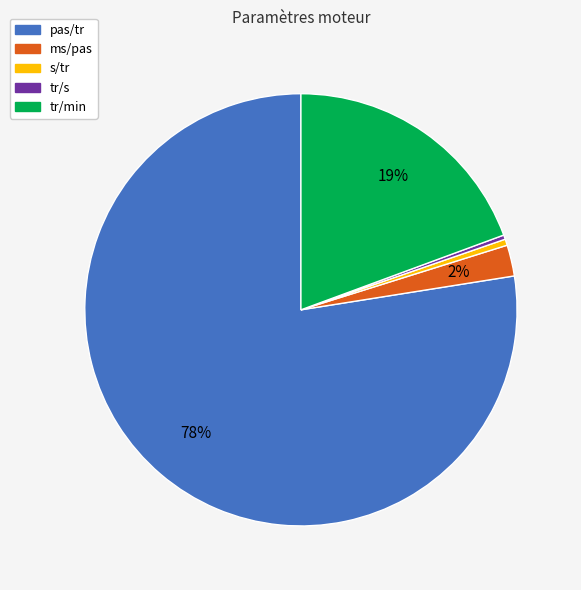

Count the number of slices in the pie.

5